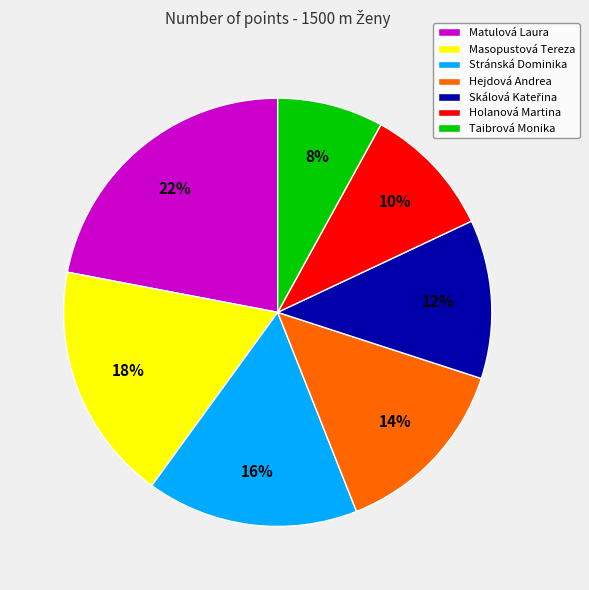

How many slices are in this pie chart?

7